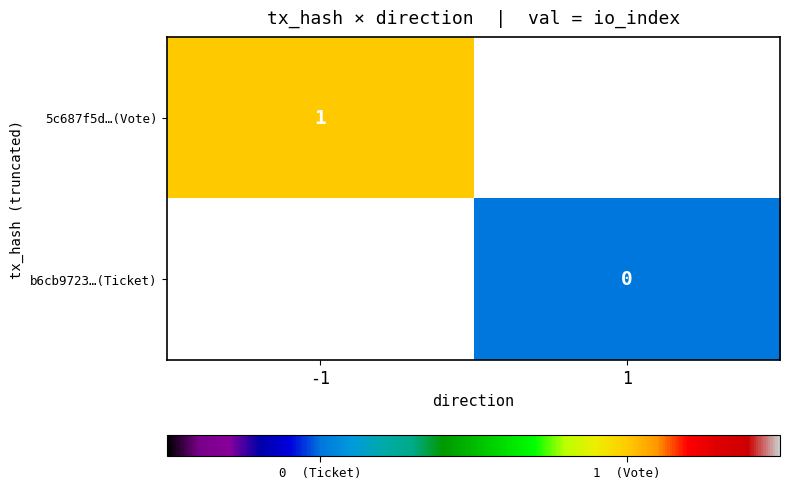

Is it true that 5c687f5d…(Vote) equals 2 at -1?

False